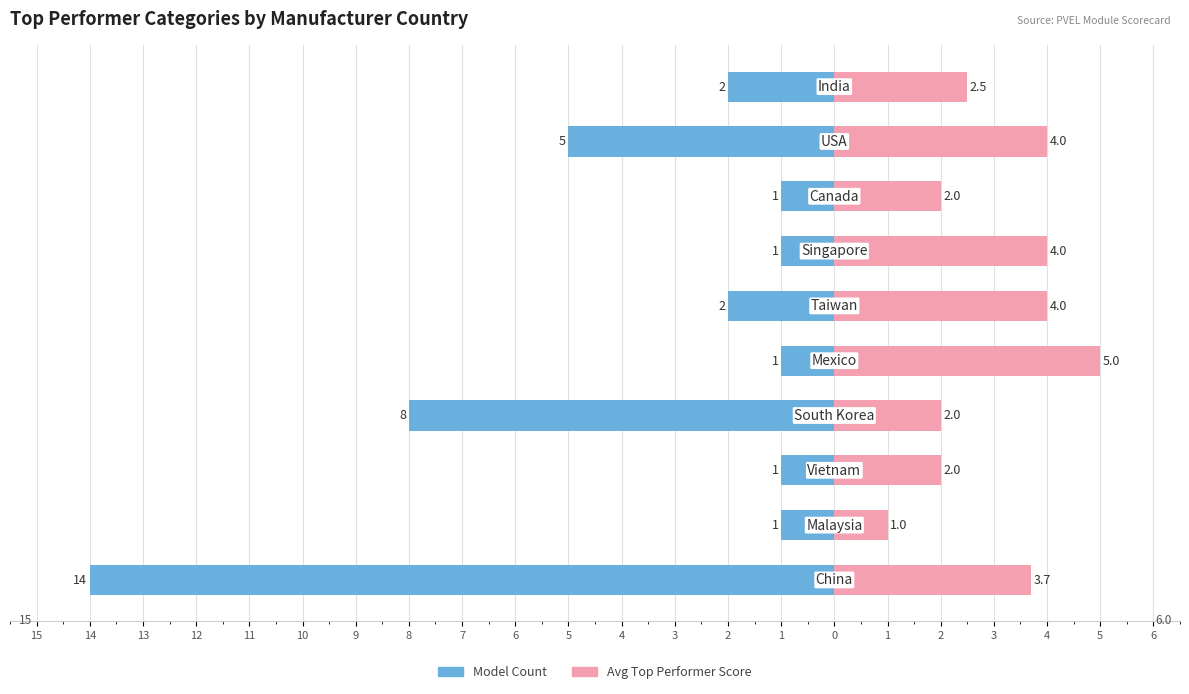

How many bars are there in total?

20